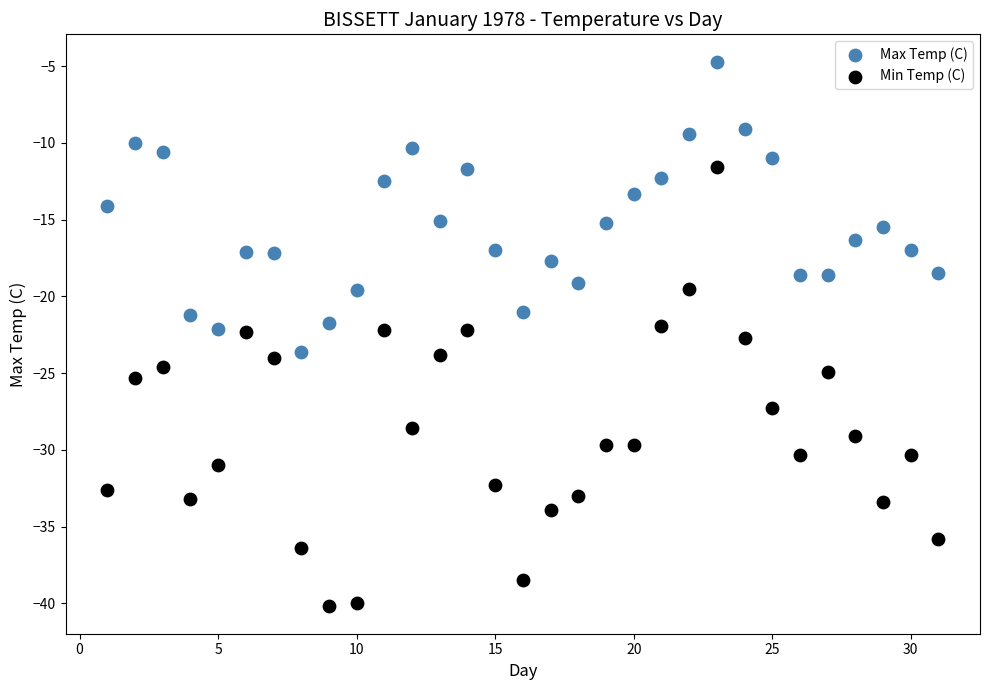

Across all data points, what is the range of X values (max minus min)?

30.0